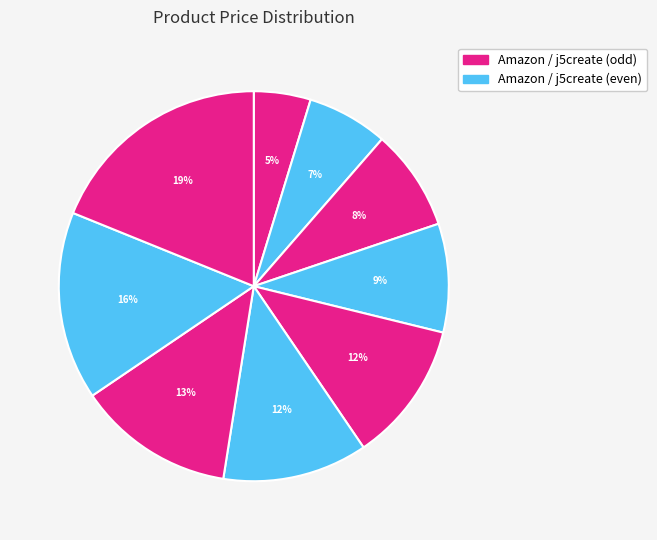

How many slices are in this pie chart?

9